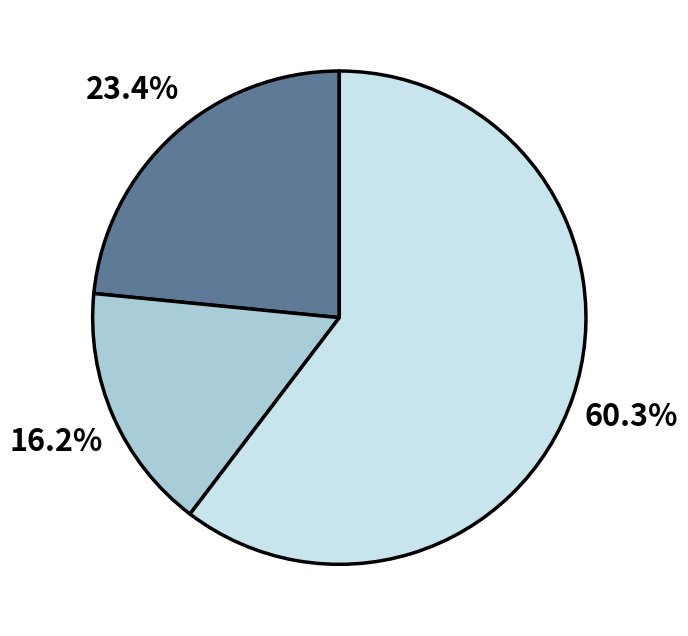

Is there any slice that represents more than half of the pie?

Yes